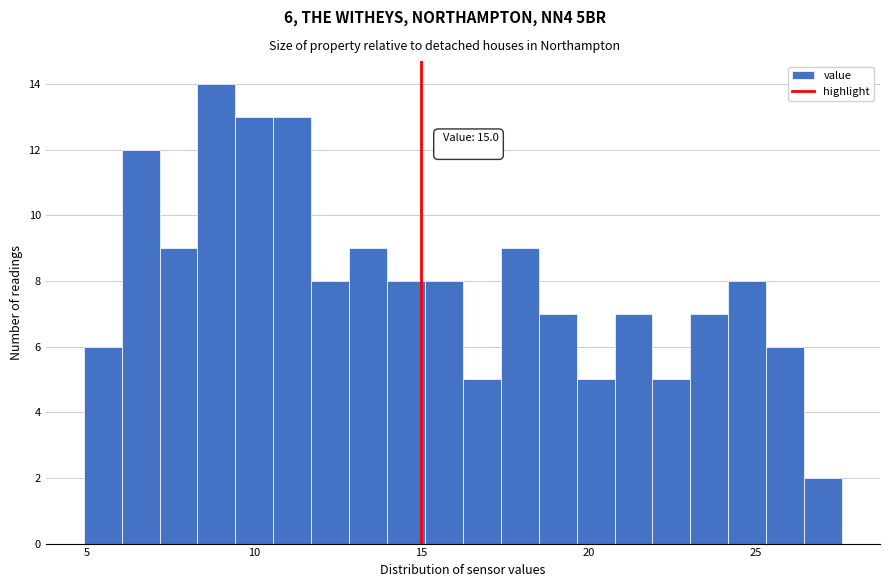

Around what value on the x-axis is the tallest bar? Give the approximate position of its centre, as read against the axis.

9.0